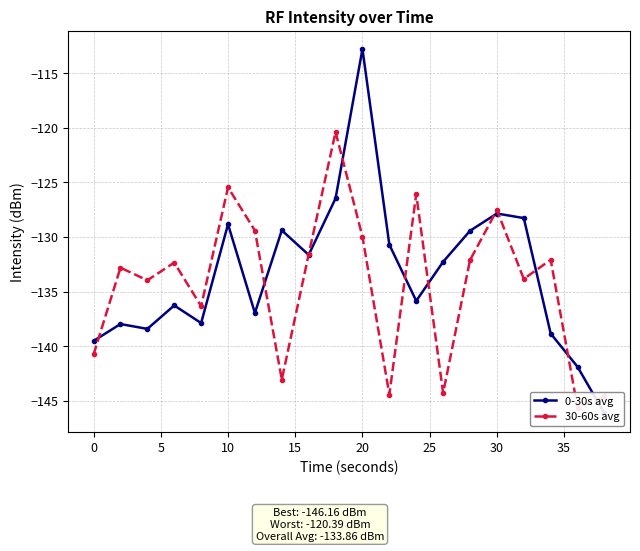

Is this an area chart (filled region under the line)?

No